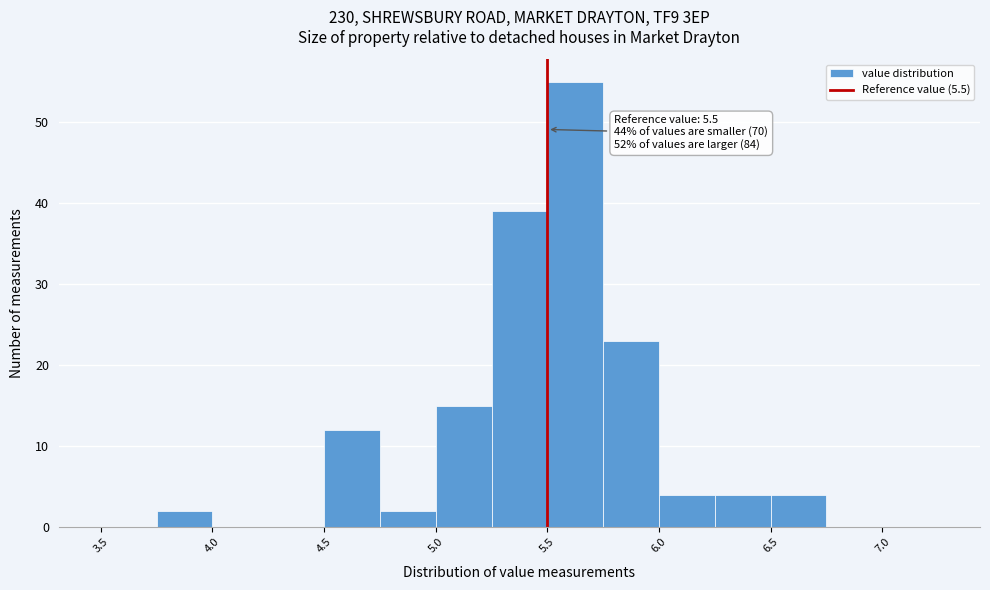

Which range on the x-axis has the tallest bar?

5.50 to 5.75